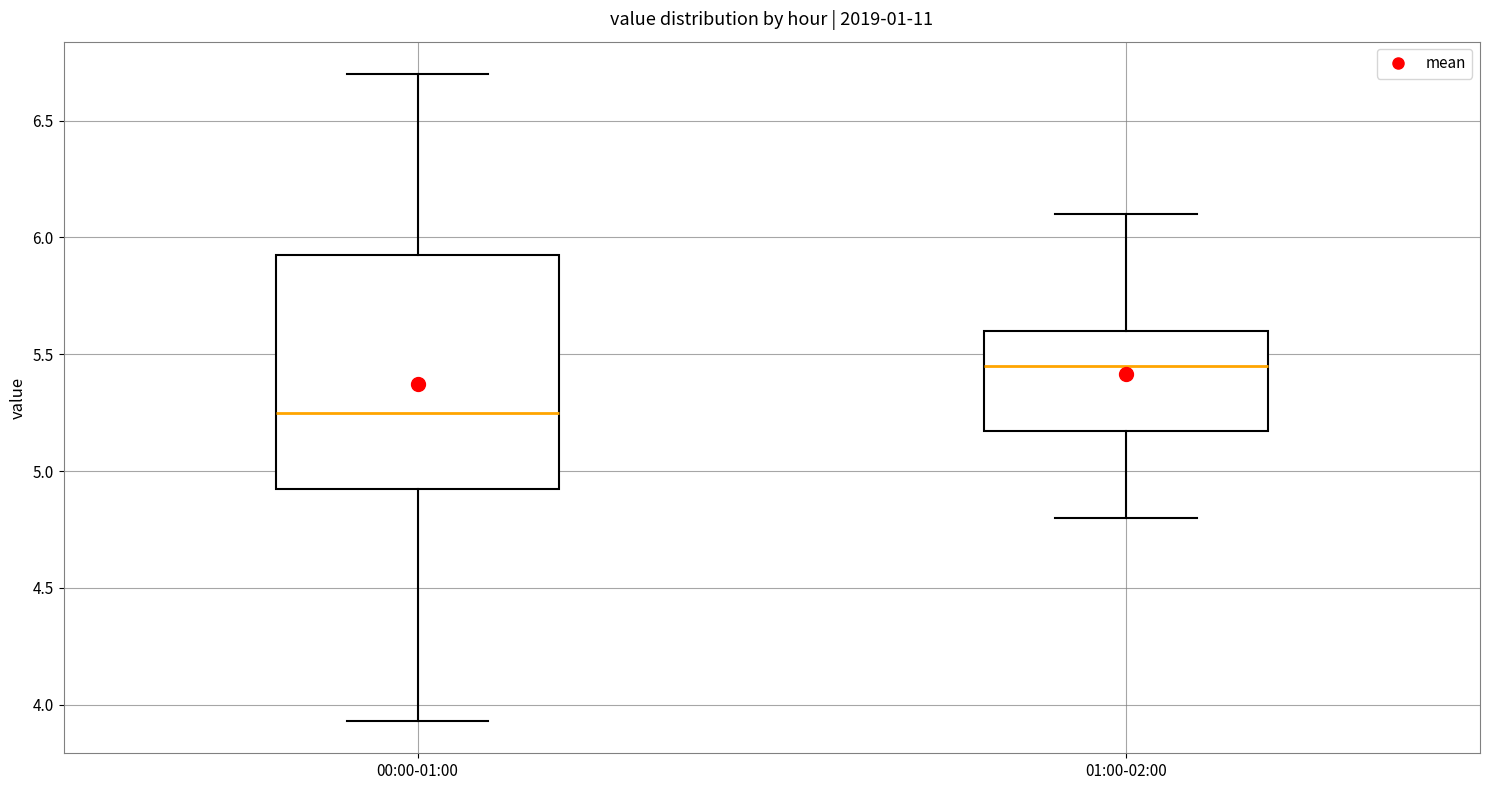

Where is the upper edge of the box for 01:00-02:00 on the y-axis? The values are not printed on the chart, so give them approximately, as read against the axis.

5.60